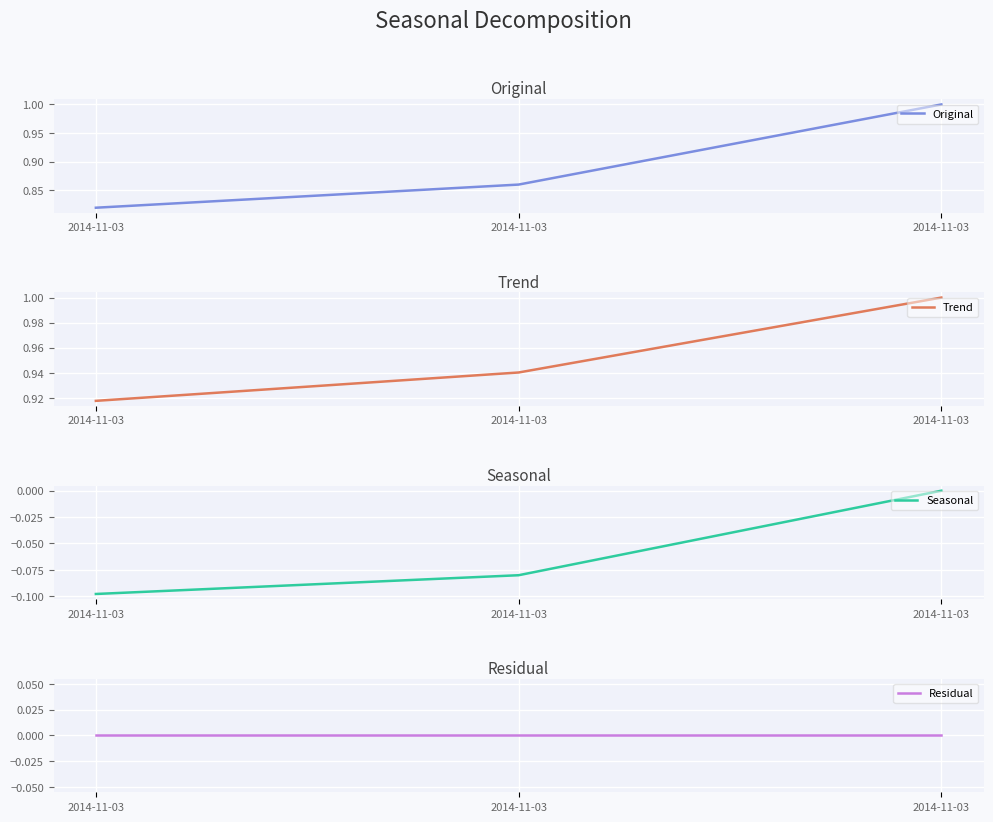

Between 2014-11-03 and 2014-11-03, which series saw the biggest shift?

Original